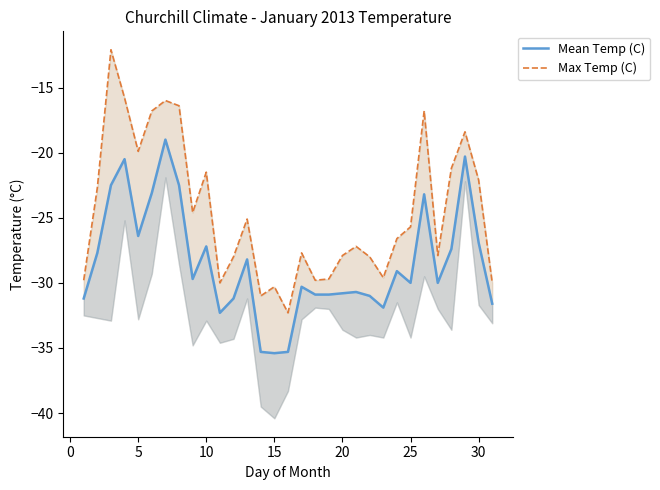

What are all the series names shown in the legend?

Mean Temp (C), Max Temp (C)